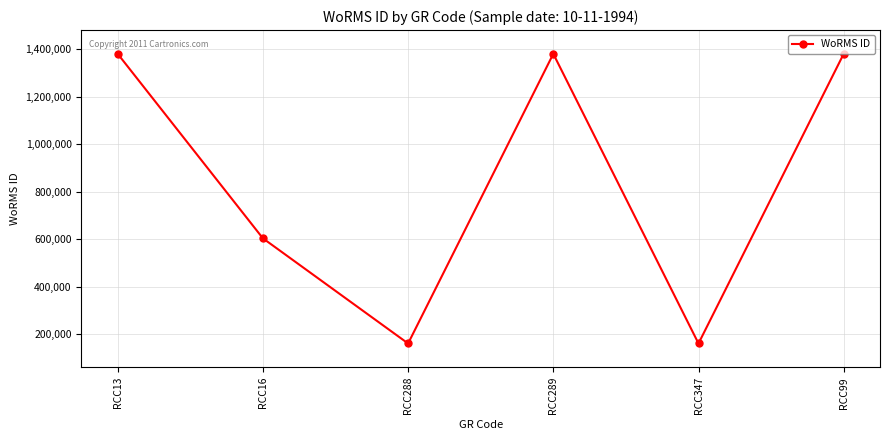

What is the sum of the values at RCC13 and RCC99?

2760804